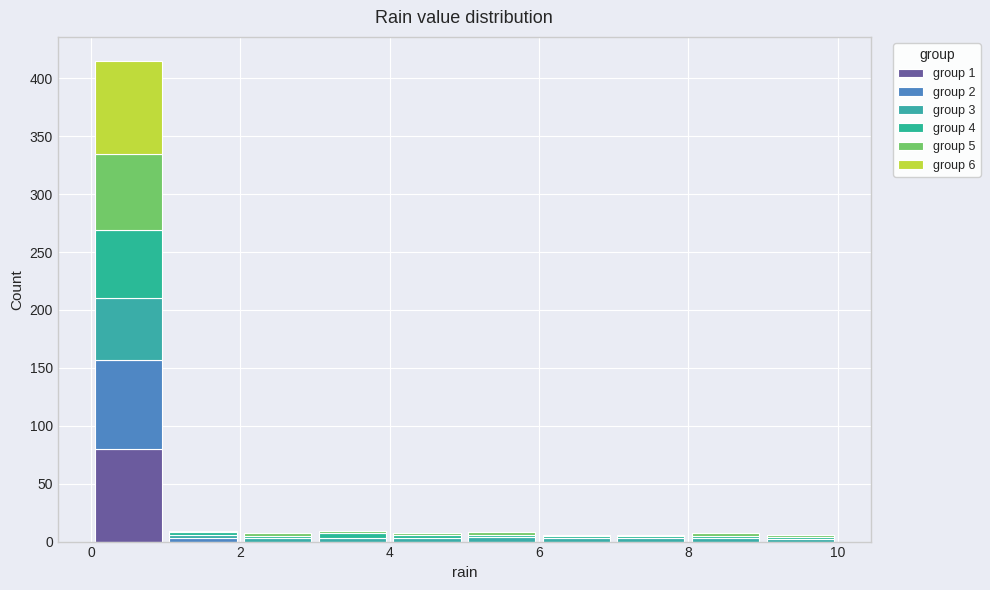

Which range on the x-axis has the tallest stacked bar (by total height)?

0 to 1